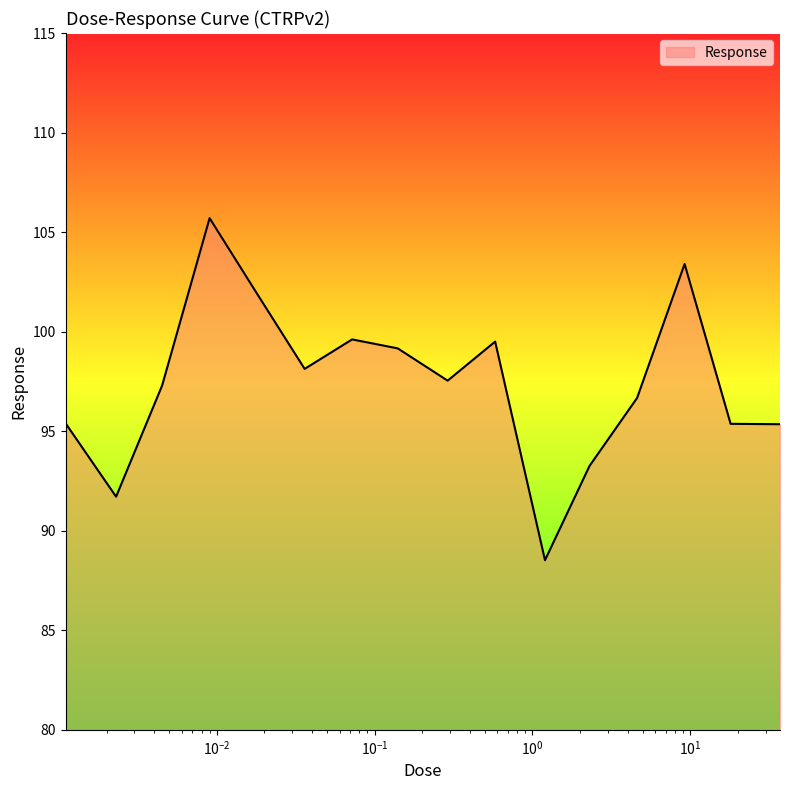

How many lines are shown in the chart?

1